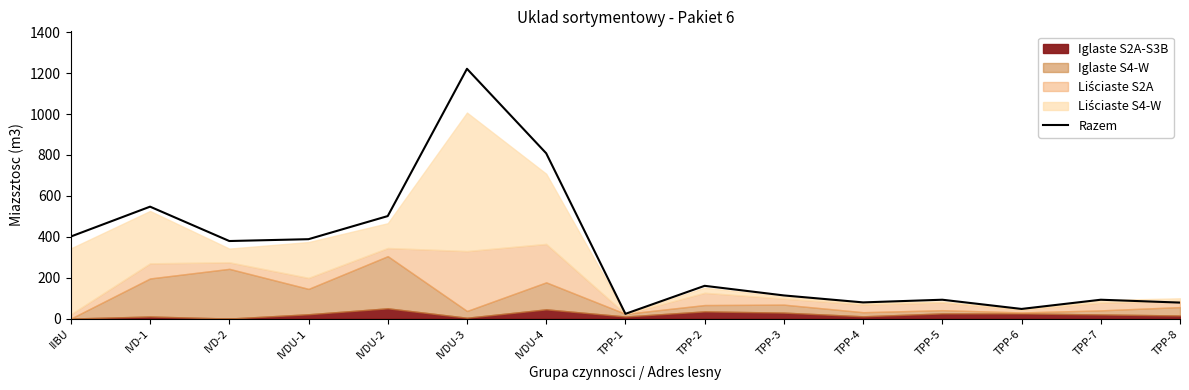

What is the ratio of the value at IVD-2 to the value at TPP-3?

3.4